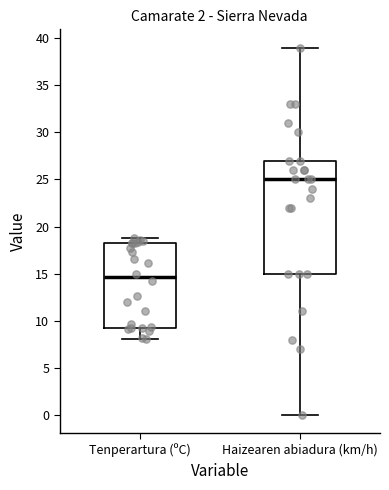

Which box has the highest median line?

Haizearen abiadura (km/h)